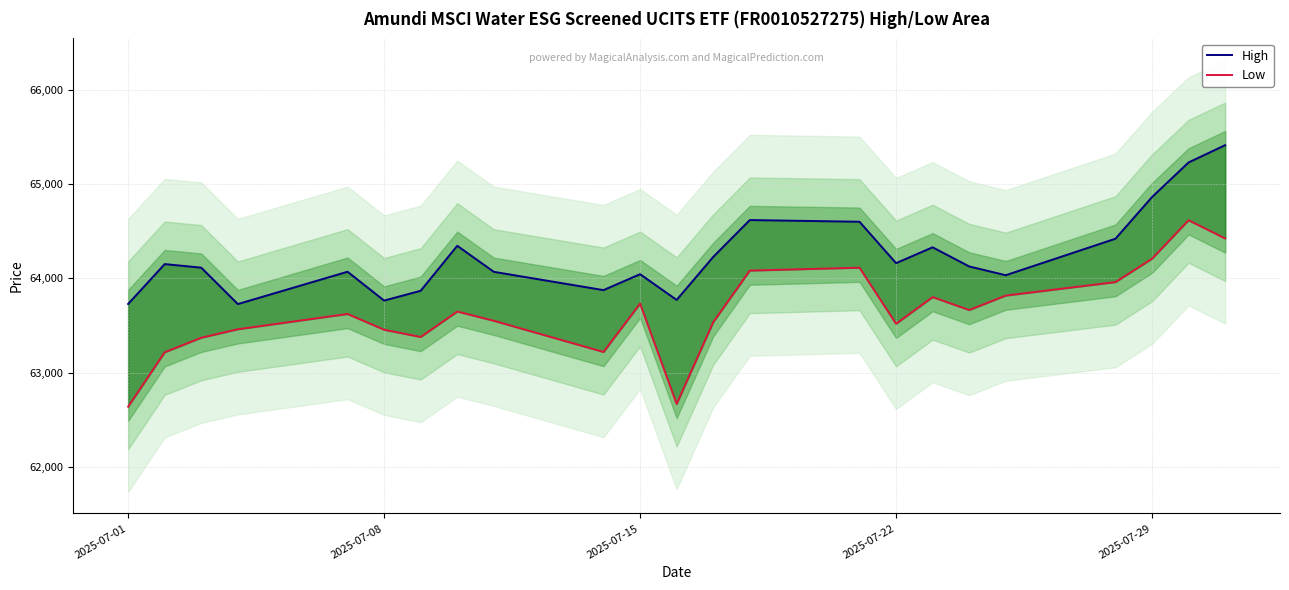

What is the smallest value displayed?

62640